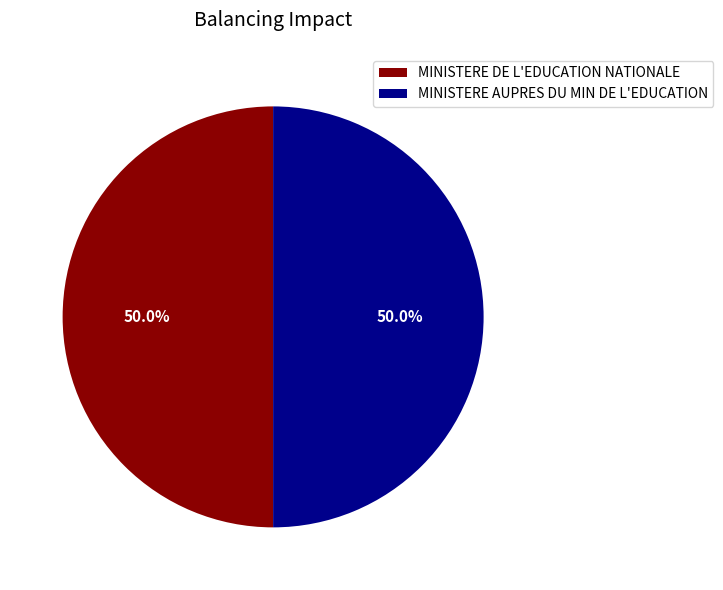

What is the ratio of the value at MINISTERE DE L'EDUCATION NATIONALE to the value at MINISTERE AUPRES DU MIN DE L'EDUCATION?

1.0